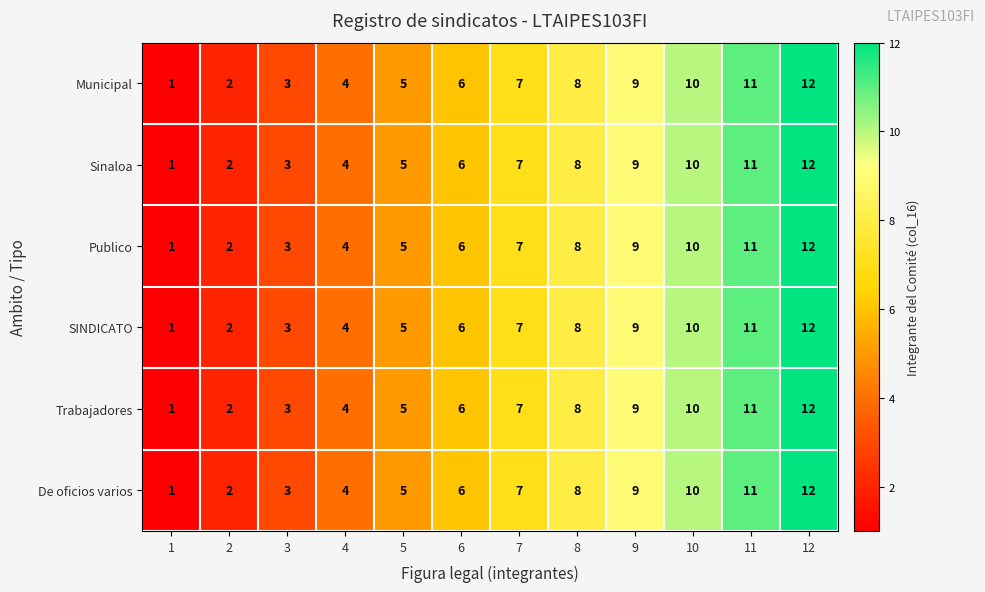

What is the difference between the maximum and minimum values in the De oficios varios series?

11